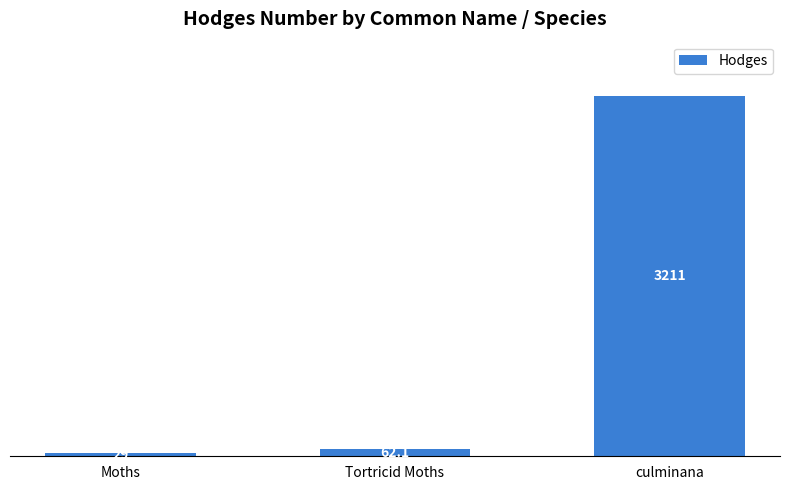

Which category has the highest value across all series?

culminana